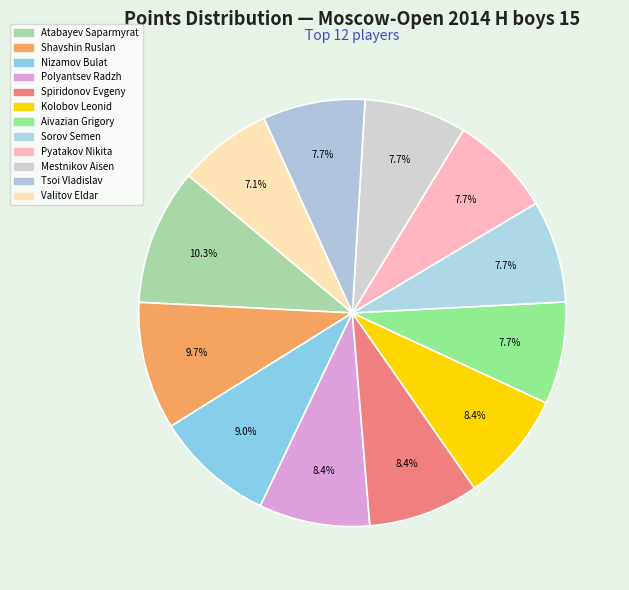

How many segments does this pie chart have?

12